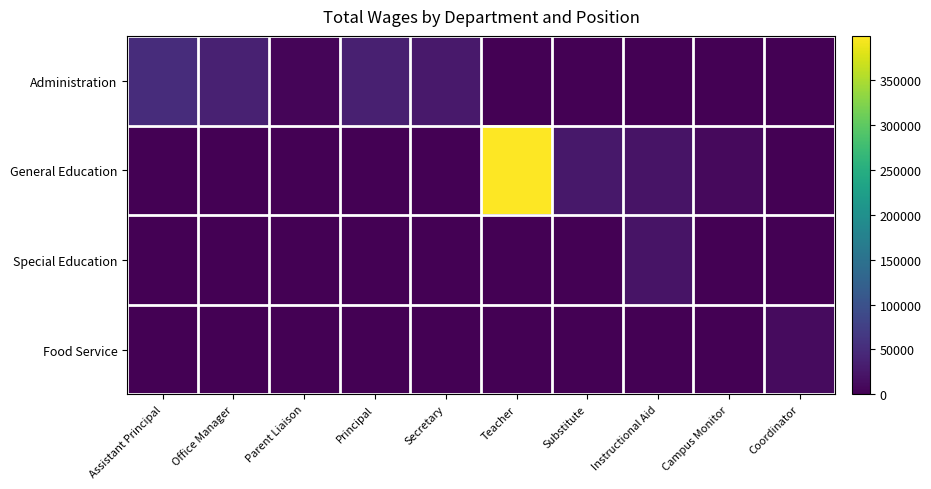

What is the greatest value displayed?

398756